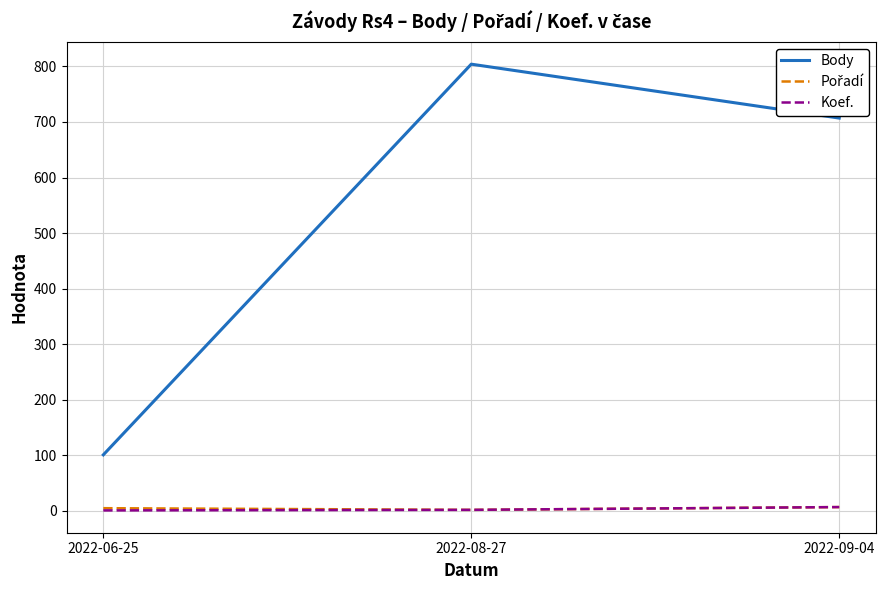

At which category is the sum across all series the highest?

2022-08-27